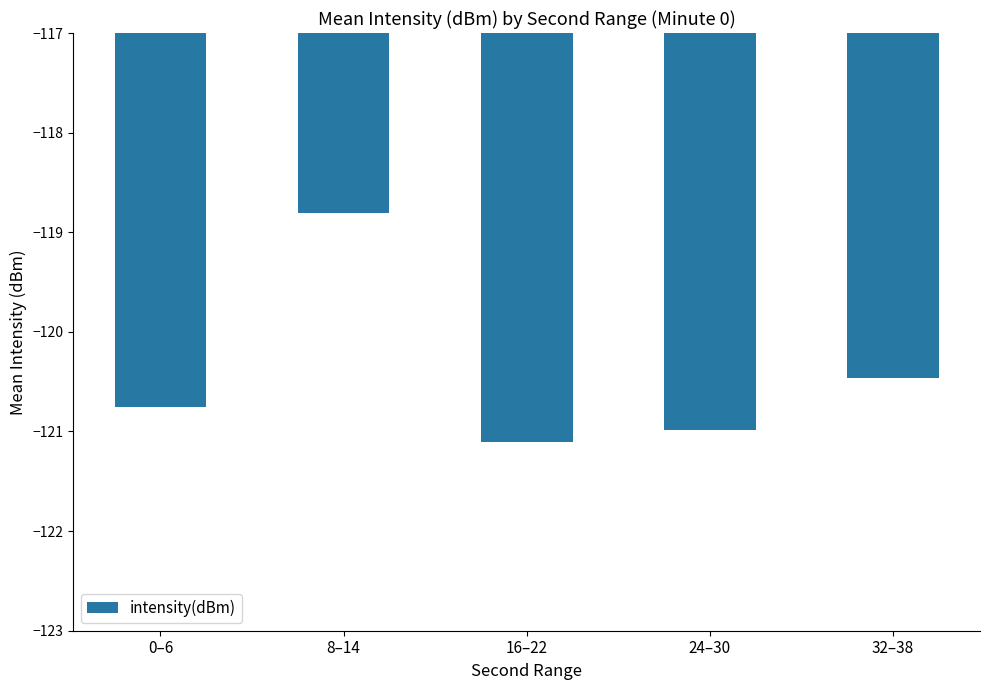

At which category does the chart reach its peak across all series?

8–14